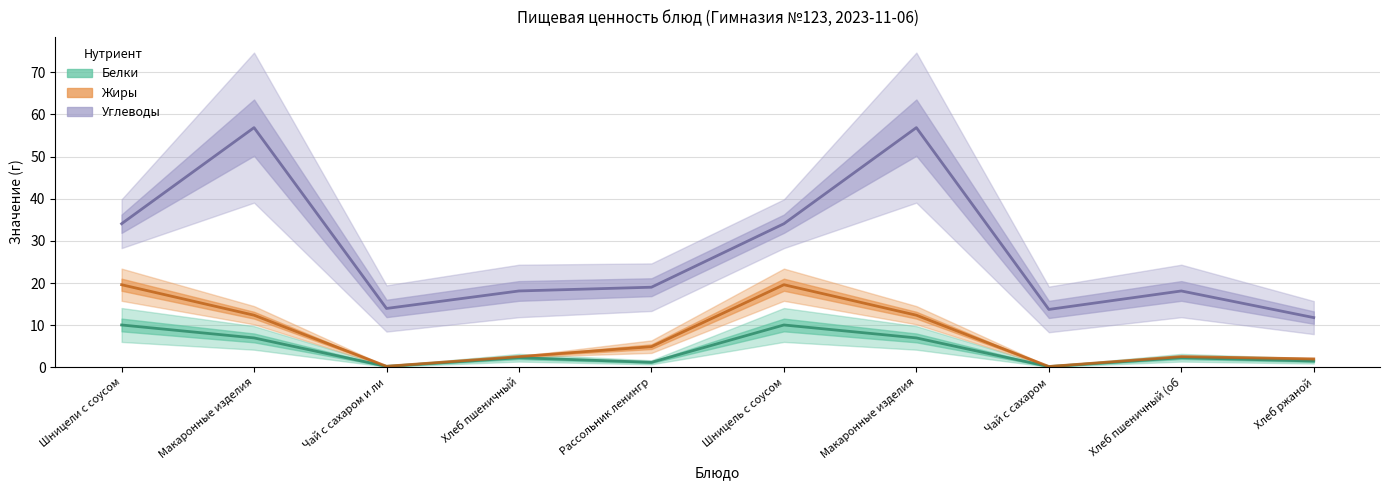

Rank the series at Шницель с соусом from highest to lowest value.

Углеводы, Жиры, Белки